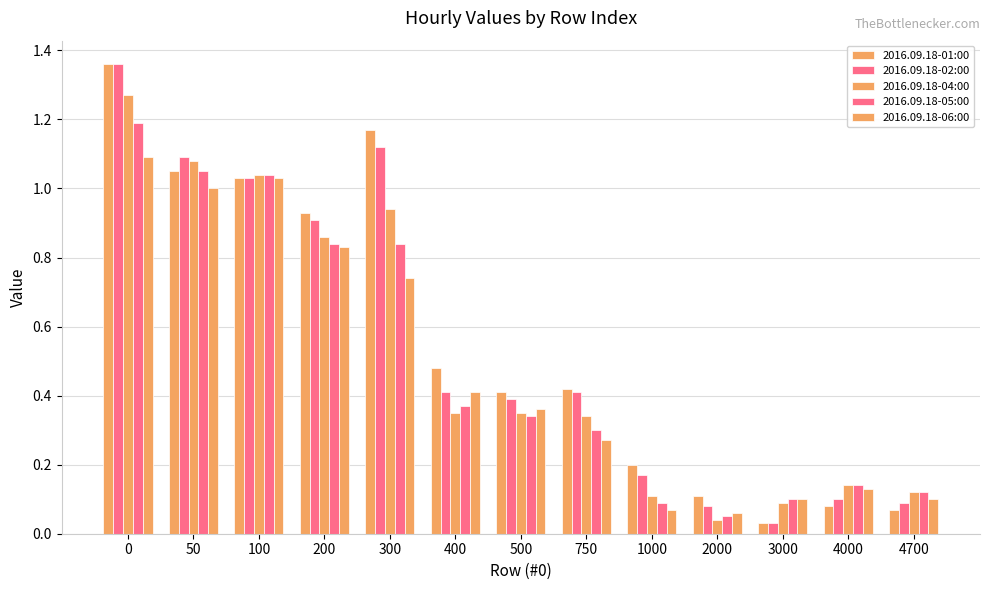

Does the chart contain any negative values?

No